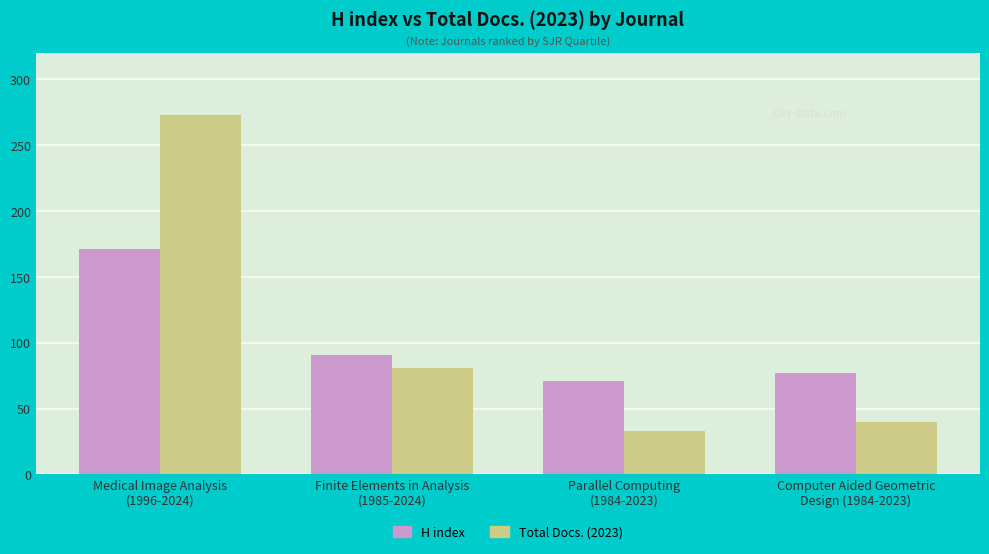

Which label corresponds to the smallest value in the chart?

Parallel Computing
(1984-2023)